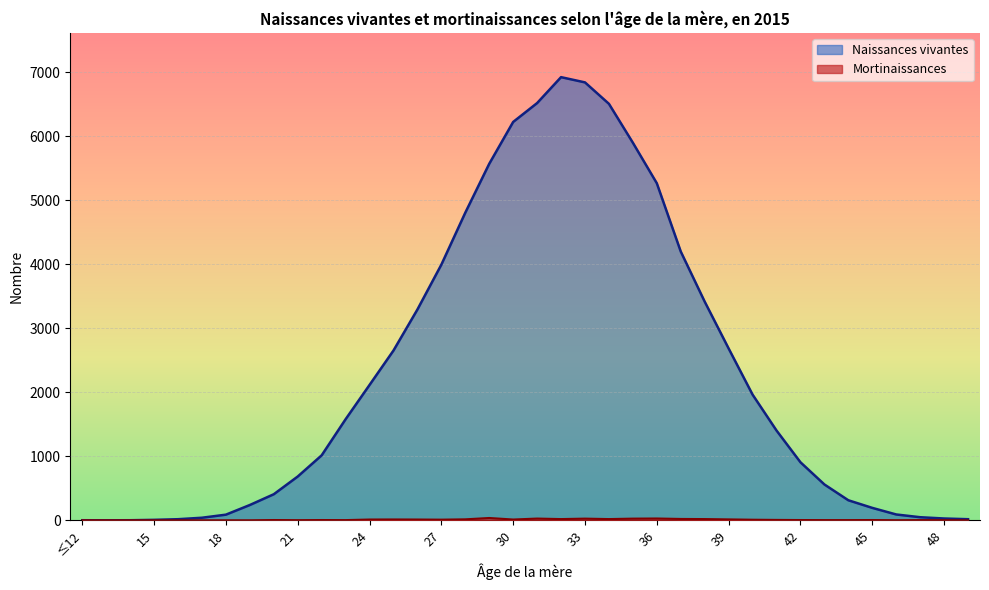

In Naissances vivantes, how many points are lower than both neighbors (excluding endpoints)?

1